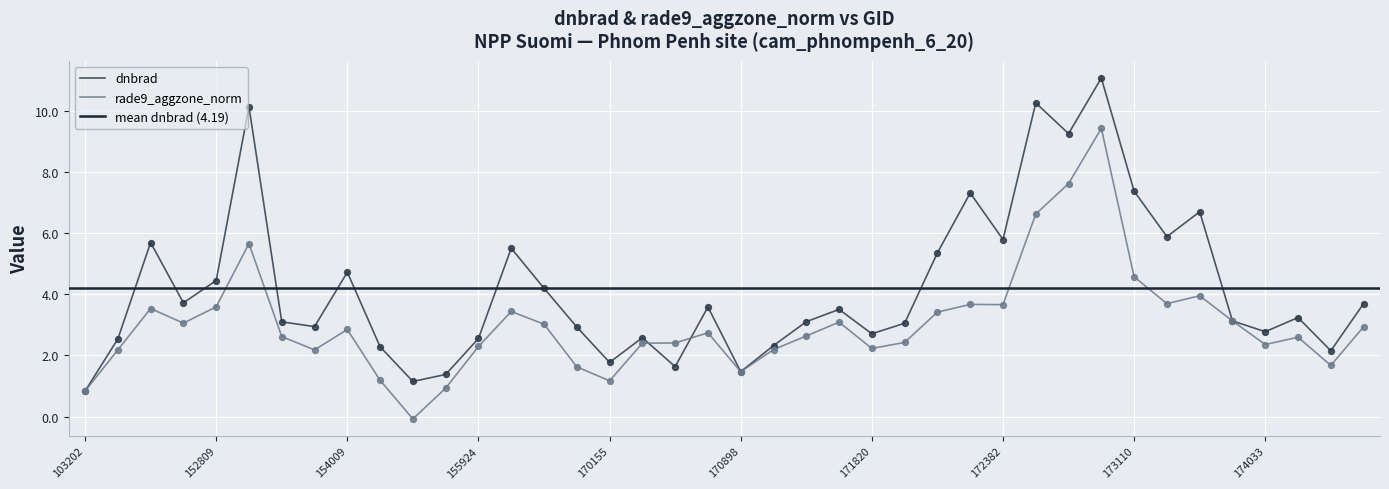

Which series has the largest Y range (max minus min)?

dnbrad